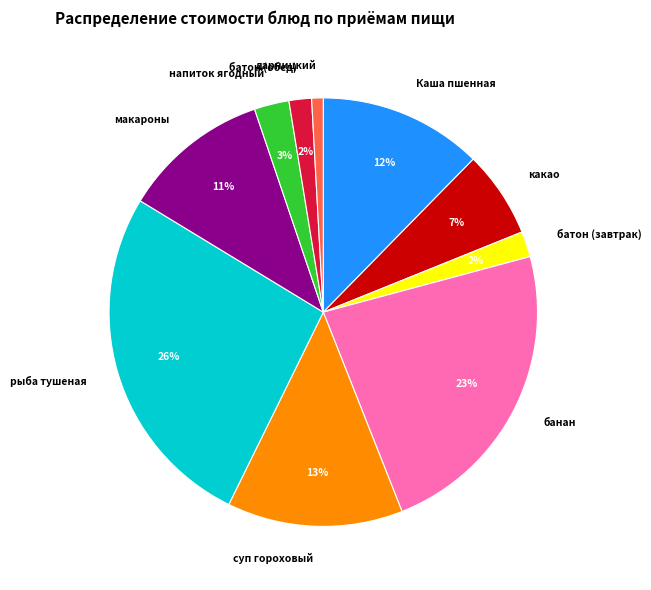

What percentage is the какао slice, to the nearest percent?

7%